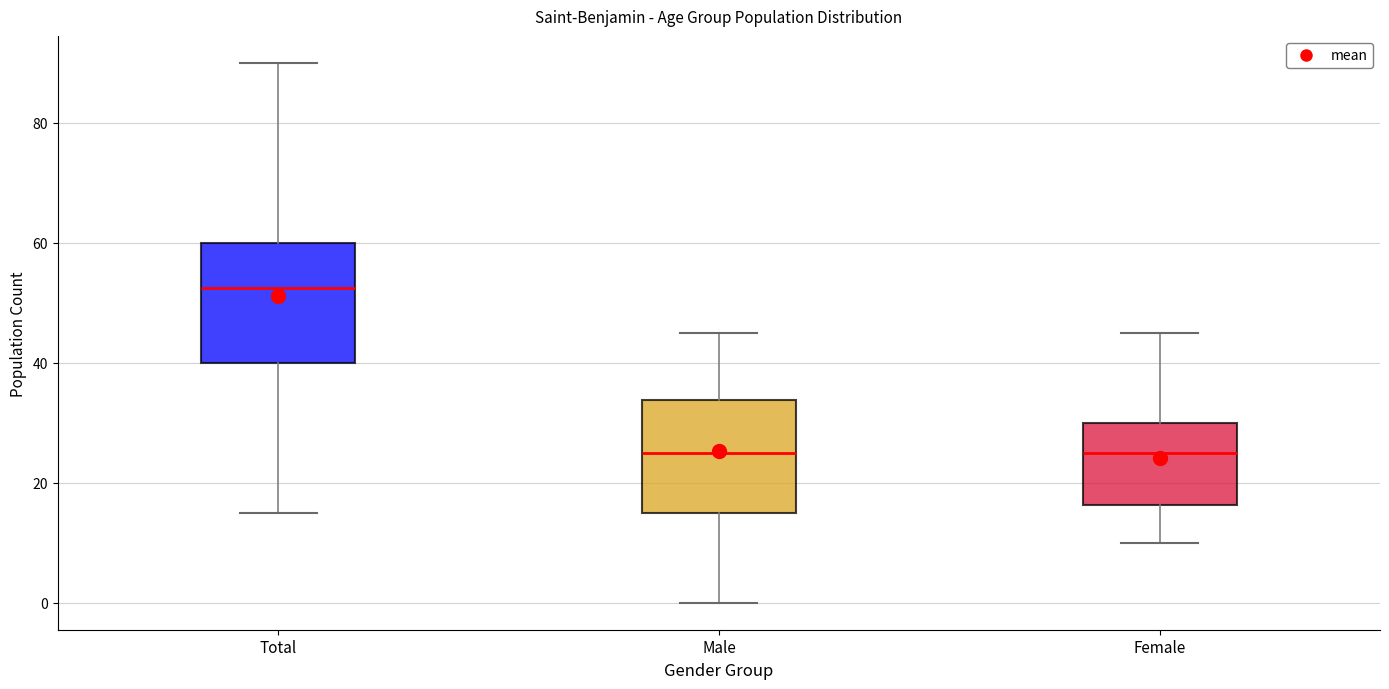

Where does the lower whisker of the box for Female end on the y-axis? The values are not printed on the chart, so give them approximately, as read against the axis.

10